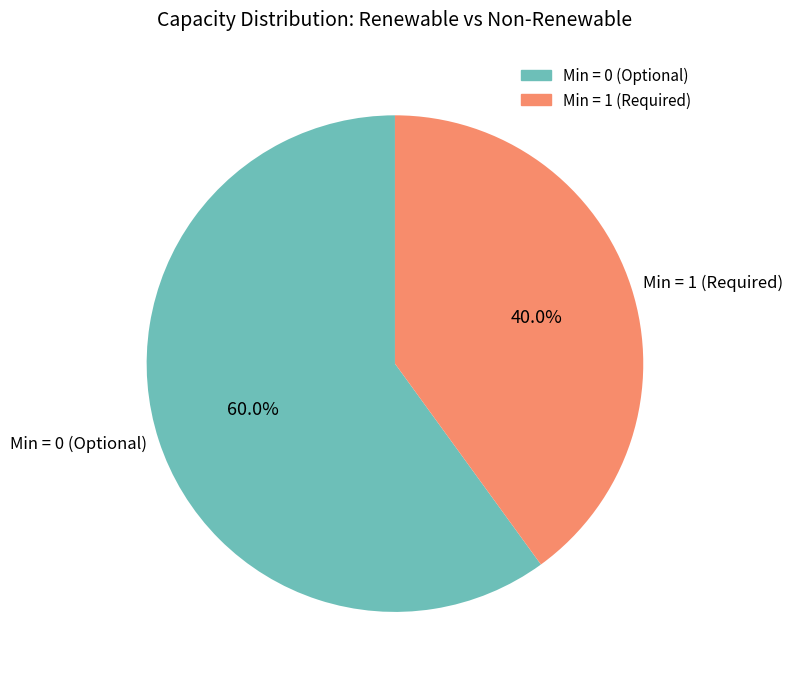

What is the ratio of the value at Min = 0 (Optional) to the value at Min = 1 (Required)?

1.5